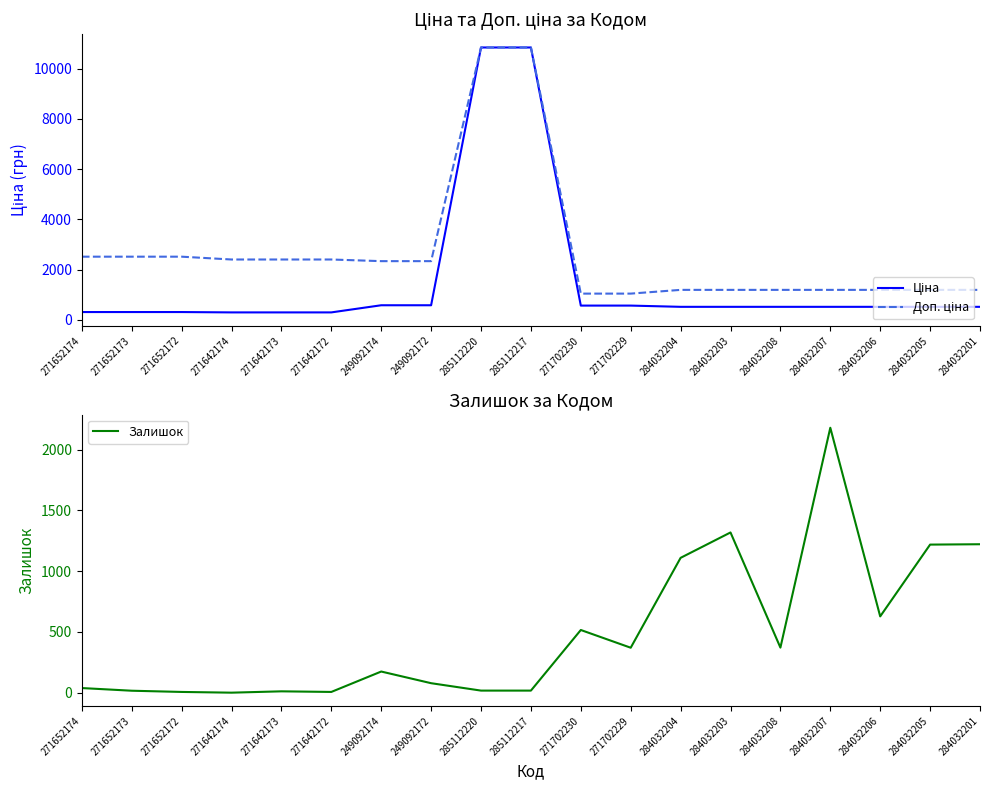

What is the spread (max minus min) of values at 284032208?

826.0